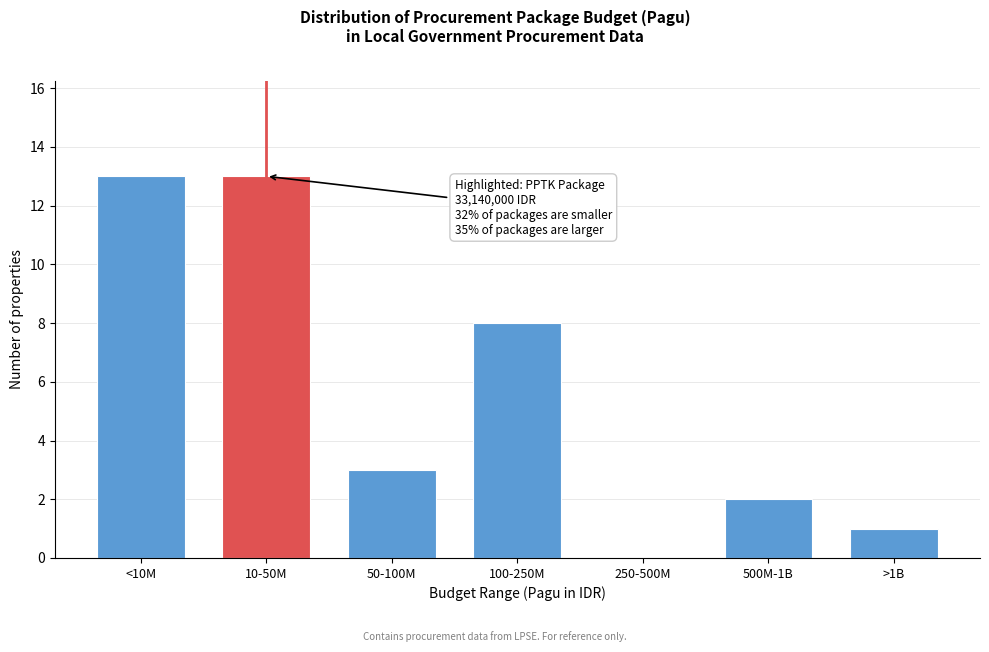

Reading left to right, list all the values displayed in this chart.

<10M=13	10-50M=13	50-100M=3	100-250M=8	250-500M=0	500M-1B=2	>1B=1